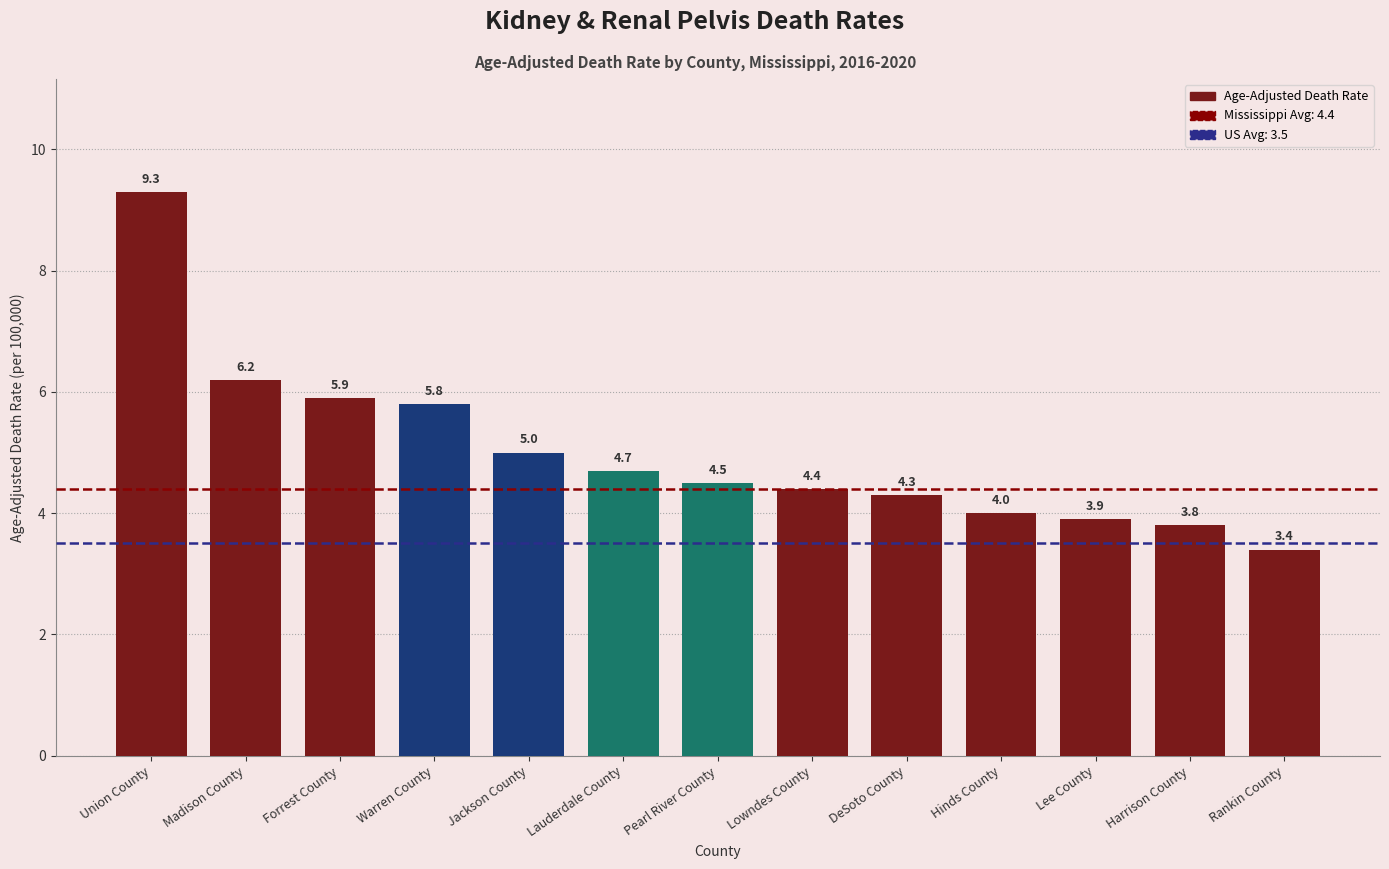

What is the label of the 6th bar from the right?

Lowndes County